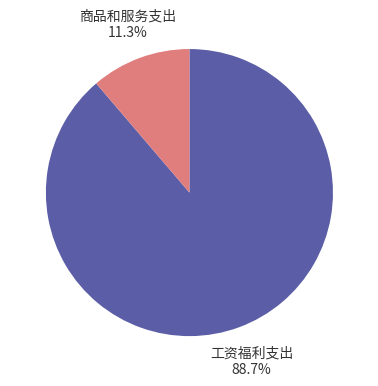

Is there any slice that represents more than half of the pie?

Yes